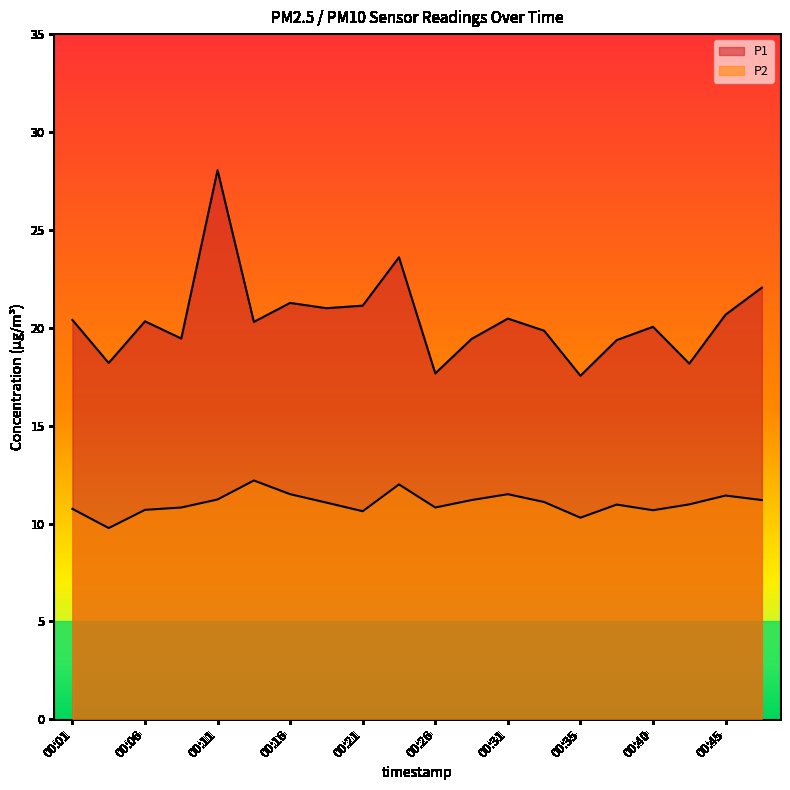

What is the minimum value shown in the chart?

9.8